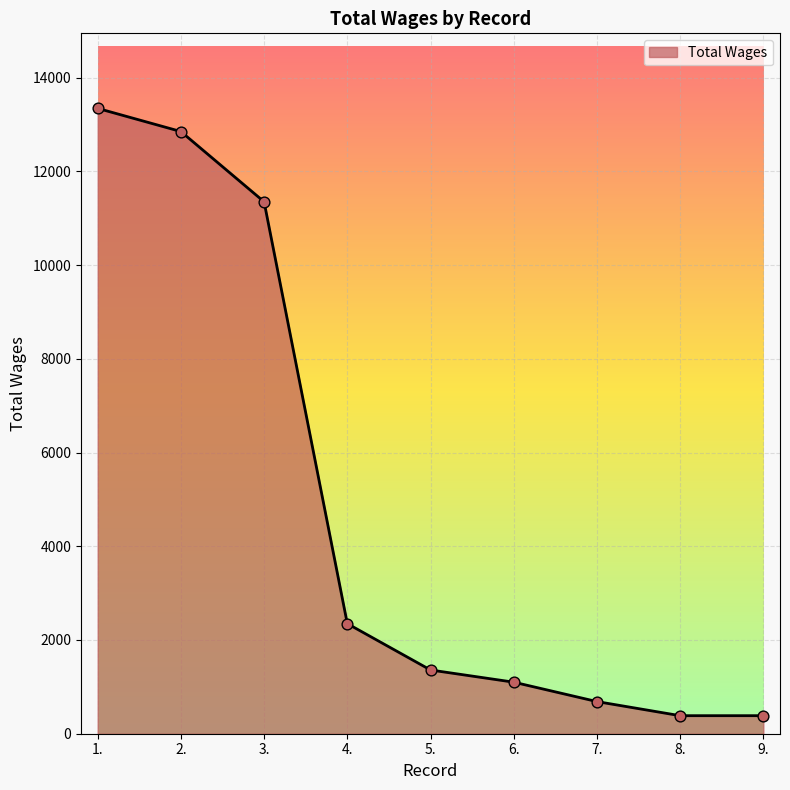

What is the change in value from 3. to 8.?

-10966